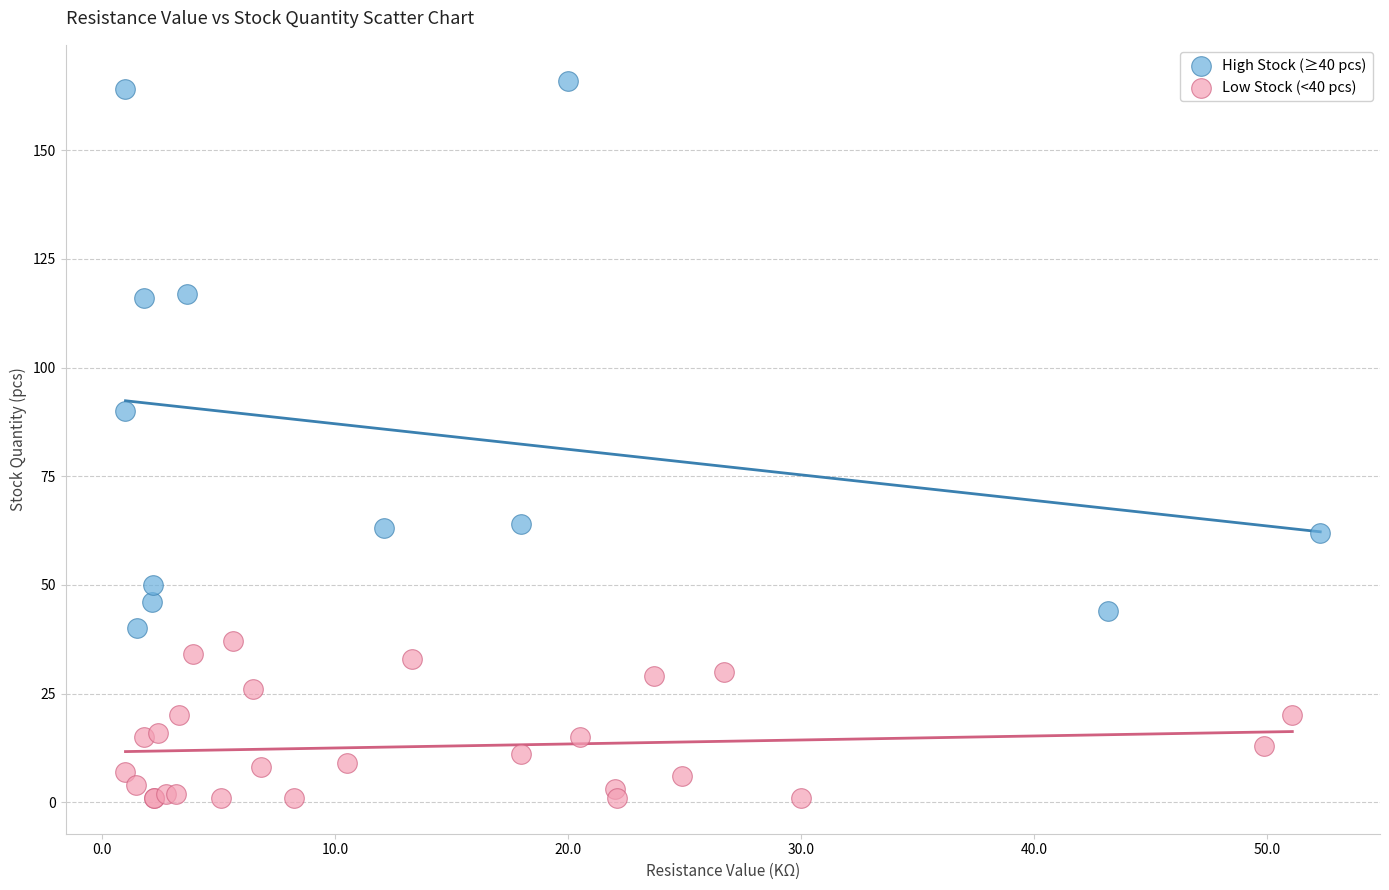

Which series reaches the minimum Y coordinate?

Low Stock (<40 pcs)